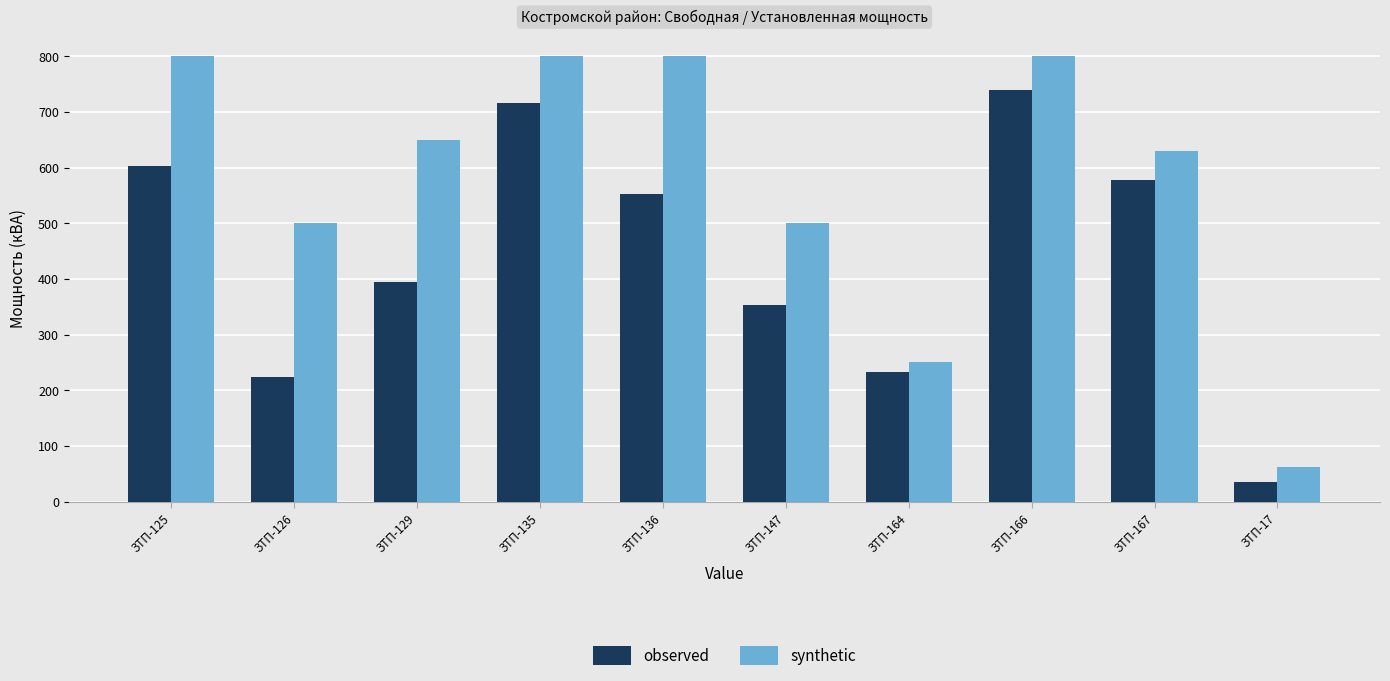

Reading left to right, transcribe all the data shown in this chart.

observed: ЗТП-125=603	ЗТП-126=223	ЗТП-129=395	ЗТП-135=717	ЗТП-136=553	ЗТП-147=353	ЗТП-164=232	ЗТП-166=739	ЗТП-167=577	ЗТП-17=36
synthetic: ЗТП-125=800	ЗТП-126=500	ЗТП-129=650	ЗТП-135=800	ЗТП-136=800	ЗТП-147=500	ЗТП-164=250	ЗТП-166=800	ЗТП-167=630	ЗТП-17=63